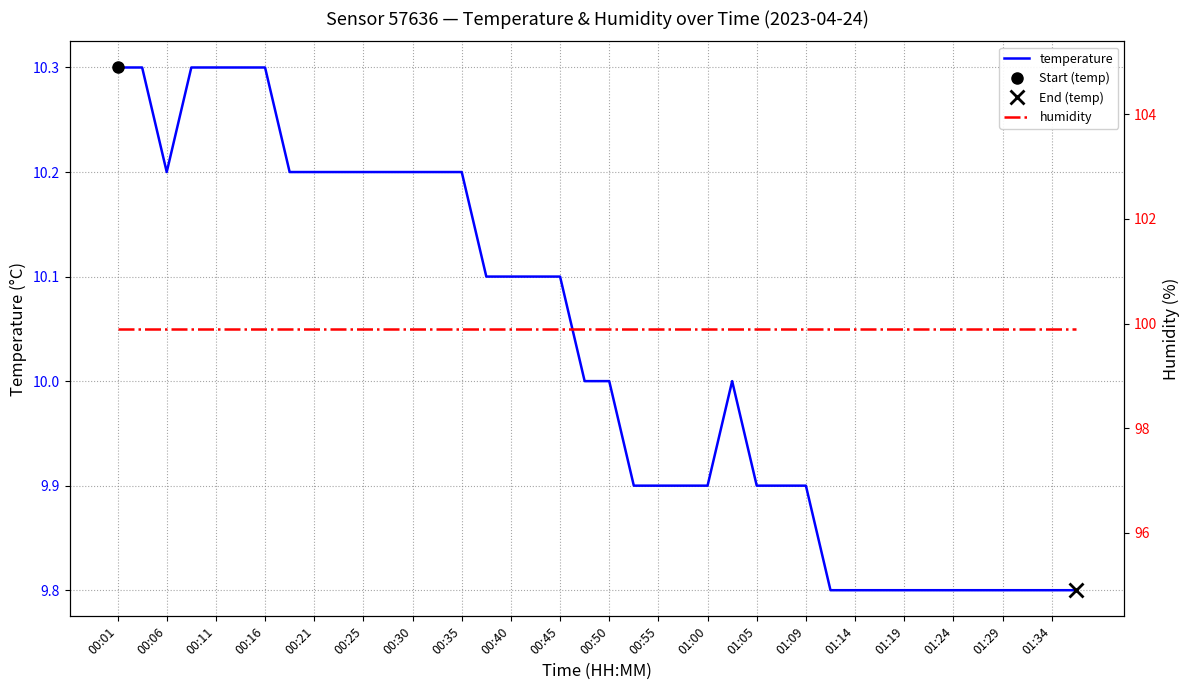

True or false: humidity and temperature intersect in this chart.

False